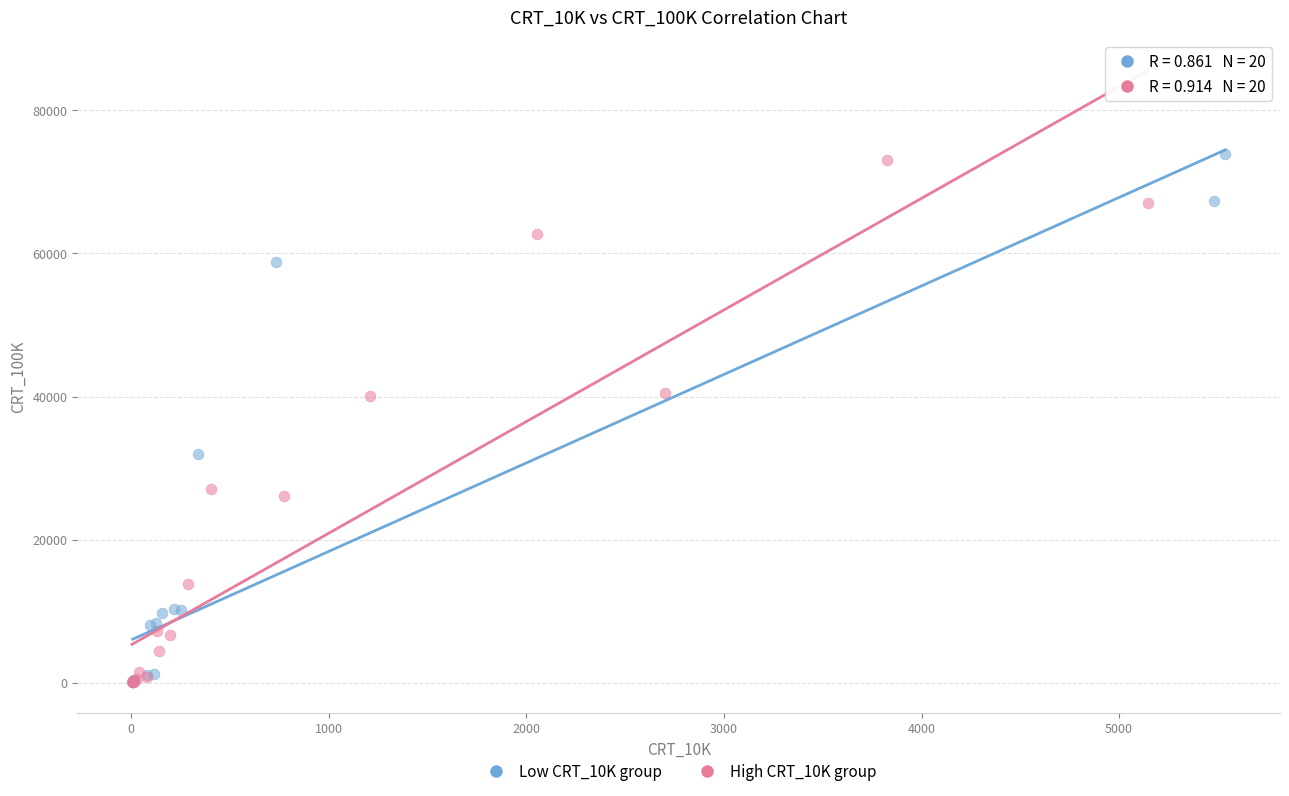

Which series contains the highest Y value?

Low CRT_10K group